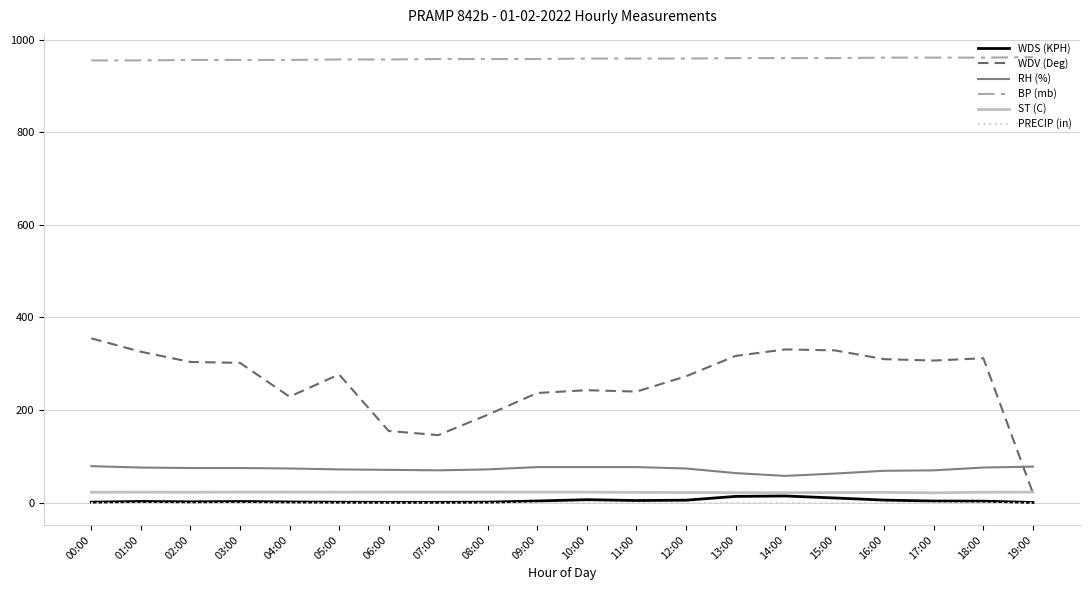

Which category has the lowest value in the WDV (Deg) series?

19:00